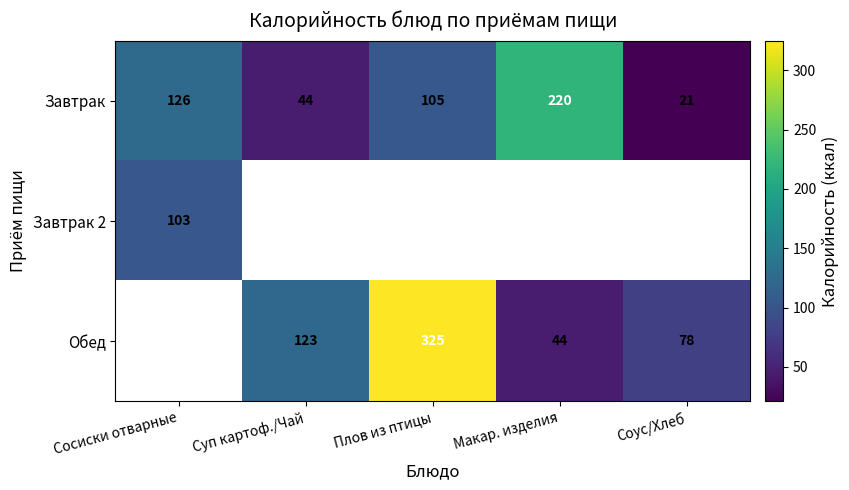

Is the value of Обед at Суп картоф./Чай greater than the value of Завтрак at Соус/Хлеб?

Yes